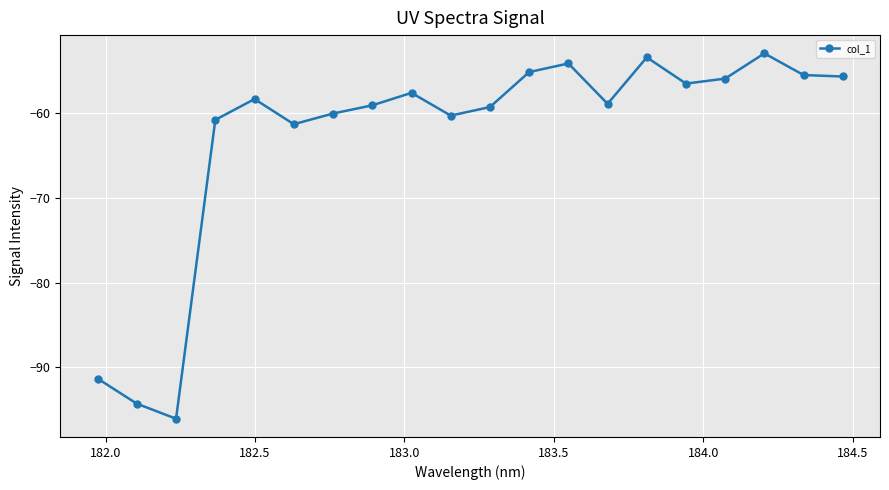

What is the smallest value displayed?

-96.1